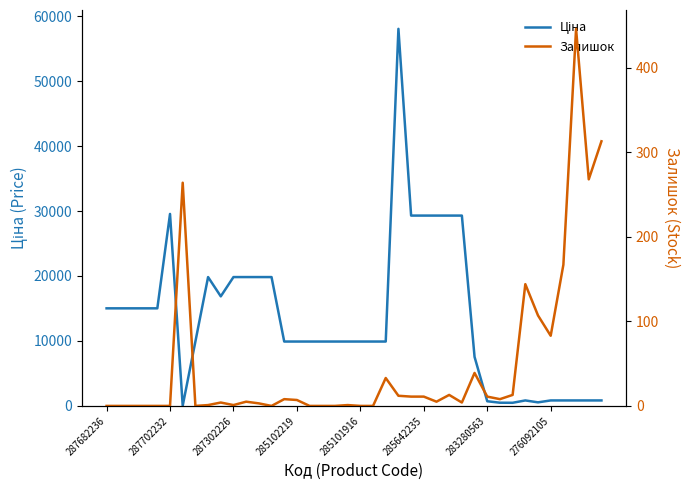

What are all the series names shown in the legend?

Ціна, Залишок